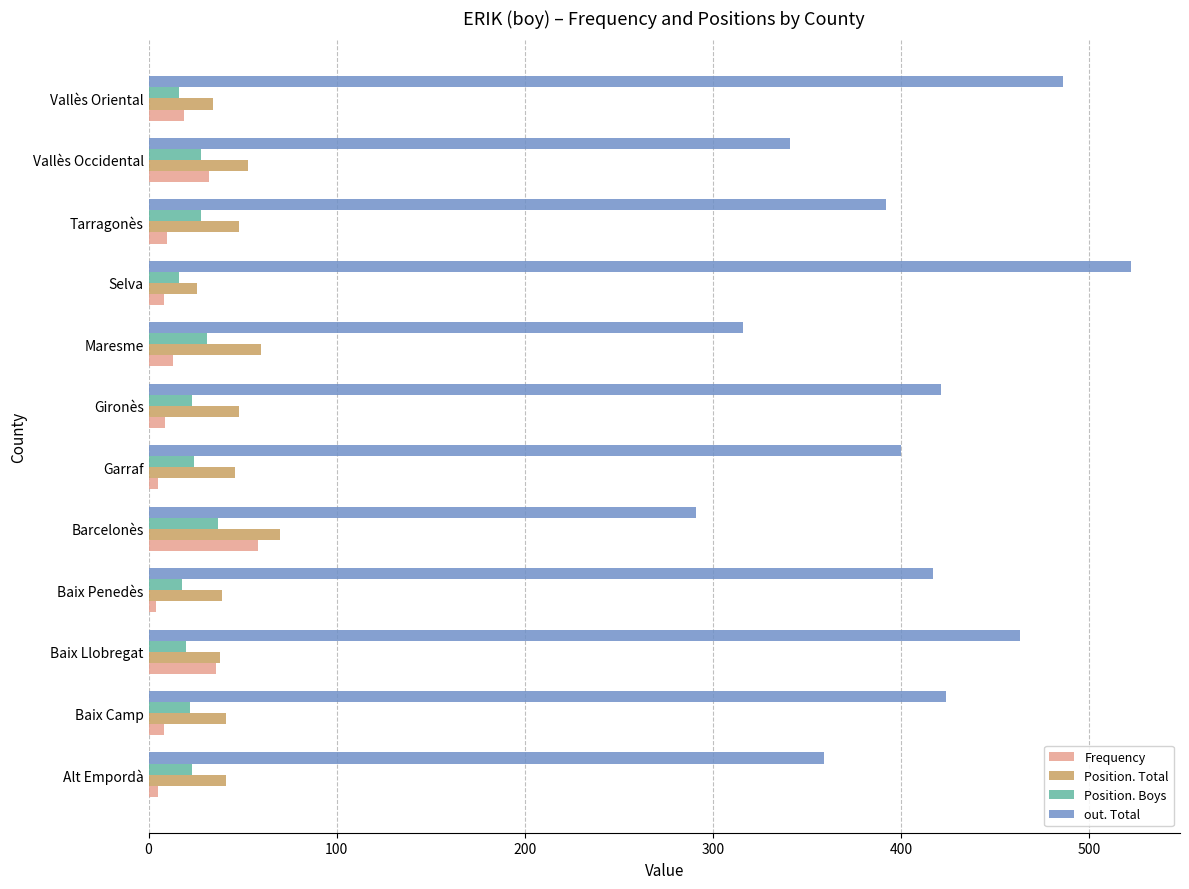

Is the value of Position. Boys at Tarragonès greater than the value of Position. Total at Barcelonès?

No